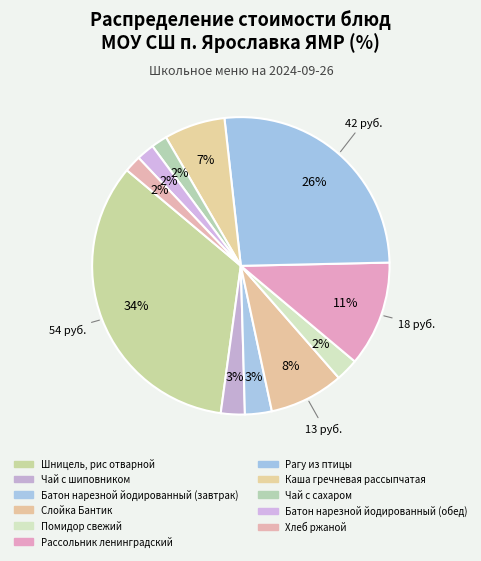

To the nearest percent, what is the combined percentage of Хлеб ржаной and Рагу из птицы?

28%